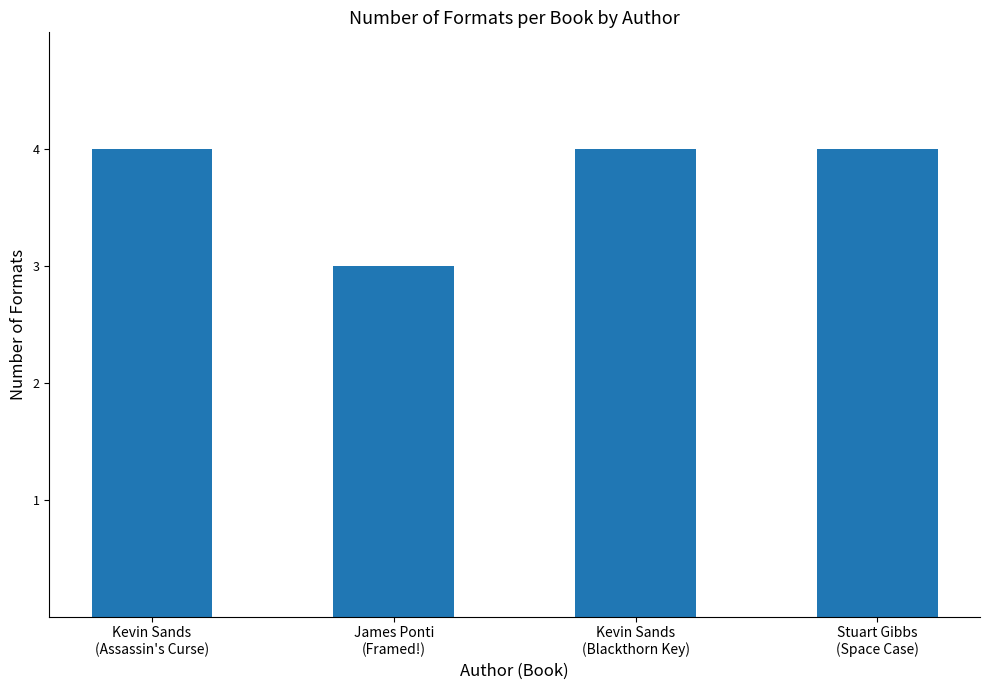

What is the sum of all values?

15